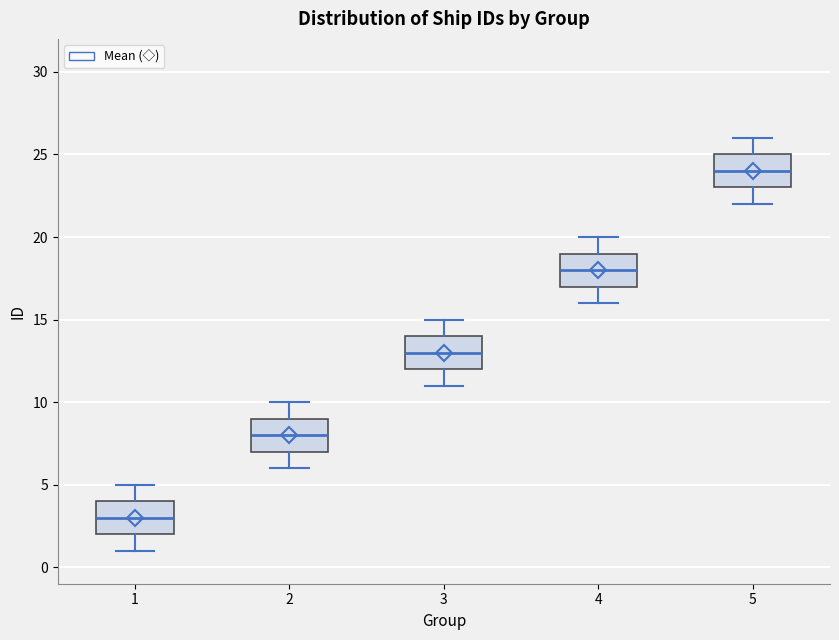

Reading left to right, transcribe this box plot: for each box, give where its median line is, the range the box spans, and where its two whiskers end, as read against the y-axis. The values are not printed on the chart, so give them approximately, as read against the axis.

1: median 3, box 2 to 4, whiskers 1 to 5
2: median 8, box 7 to 9, whiskers 6 to 10
3: median 13, box 12 to 14, whiskers 11 to 15
4: median 18, box 17 to 19, whiskers 16 to 20
5: median 24, box 23 to 25, whiskers 22 to 26